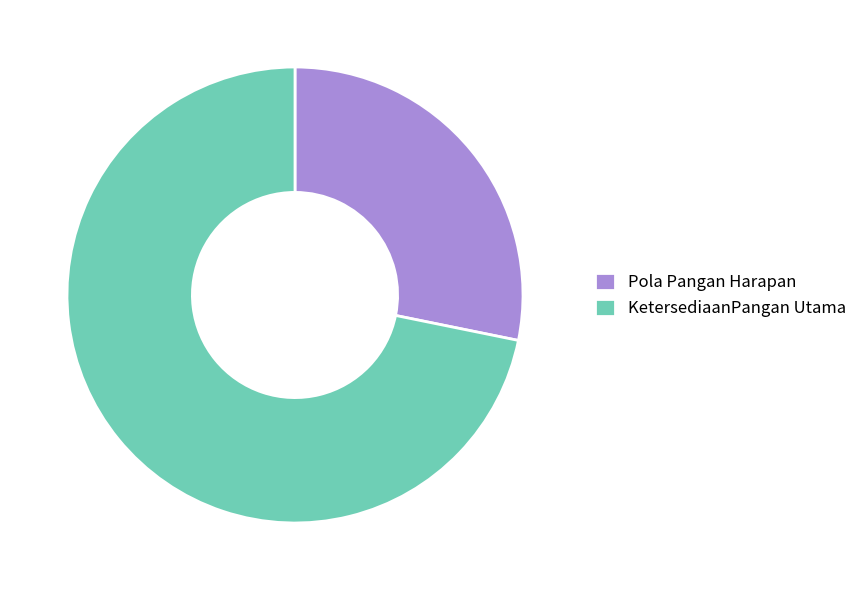

True or false: KetersediaanPangan Utama accounts for 72% of the total.

True